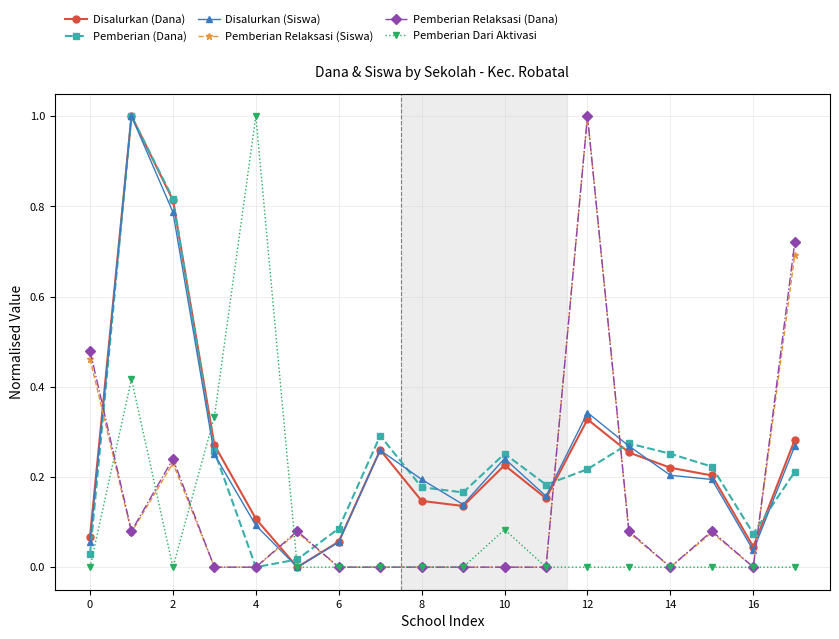

True or false: Pemberian Relaksasi (Dana) has more than 0 interior local peaks.

True